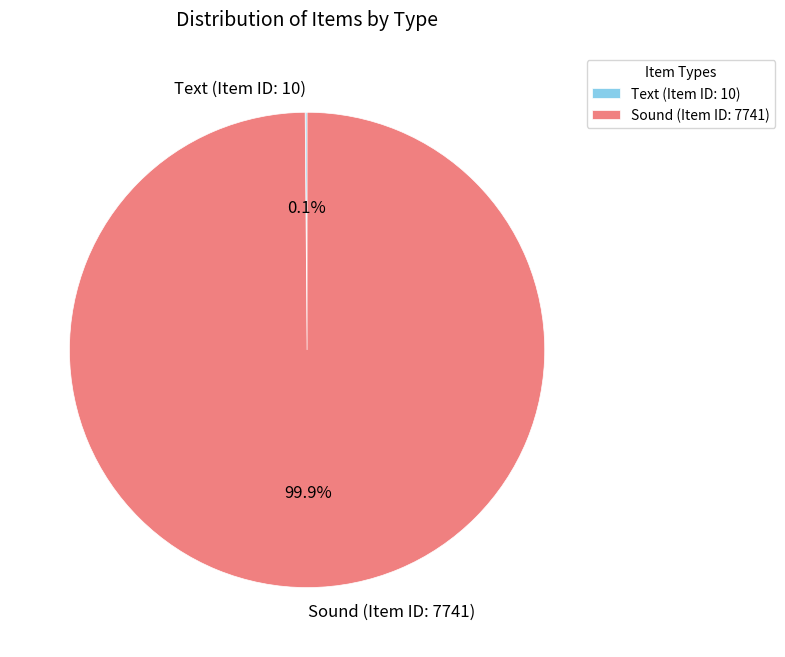

Is there any slice that represents more than half of the pie?

Yes